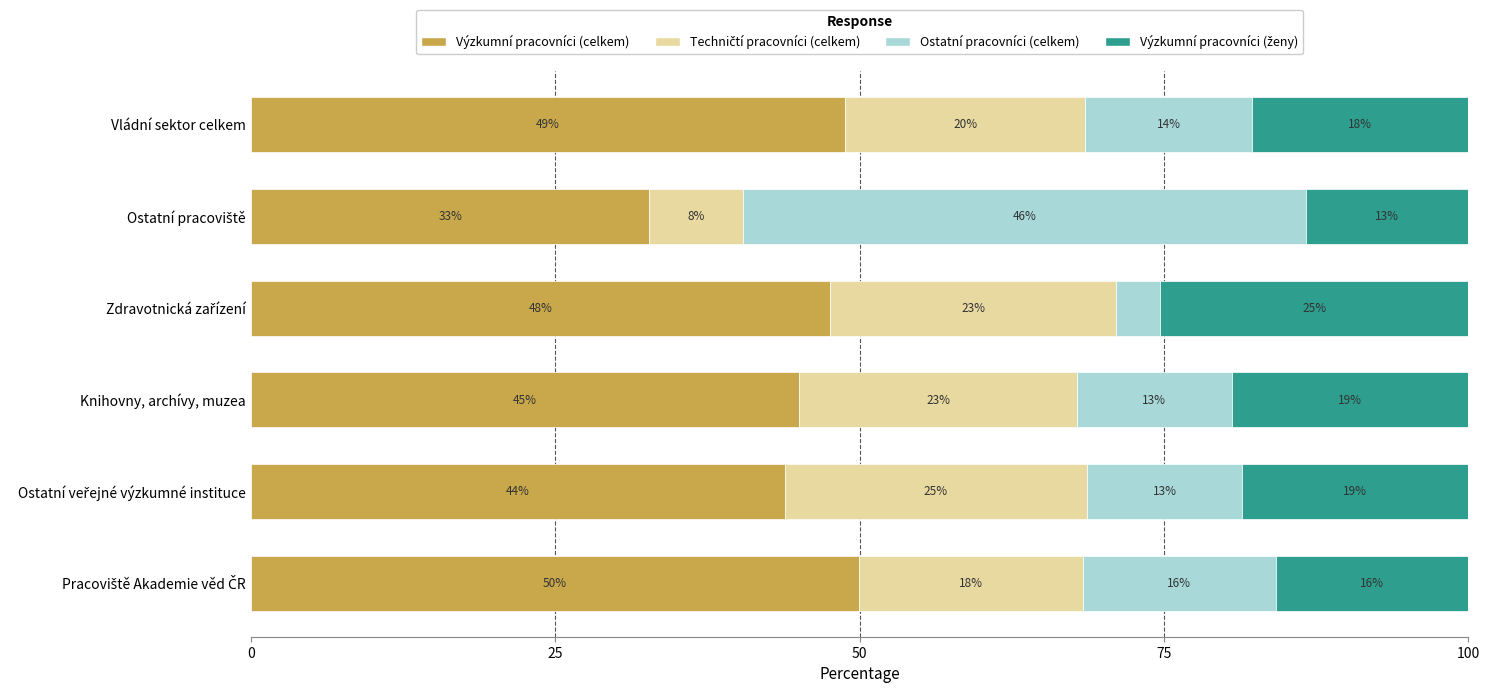

Reading left to right, list all the values displayed in this chart.

Výzkumní pracovníci (celkem): 49.9	43.8	45.0	47.6	32.7	48.8
Techničtí pracovníci (celkem): 18.4	24.8	22.8	23.5	7.7	19.7
Ostatní pracovníci (celkem): 15.9	12.8	12.7	3.7	46.3	13.7
Výzkumní pracovníci (ženy): 15.8	18.6	19.5	25.3	13.3	17.8